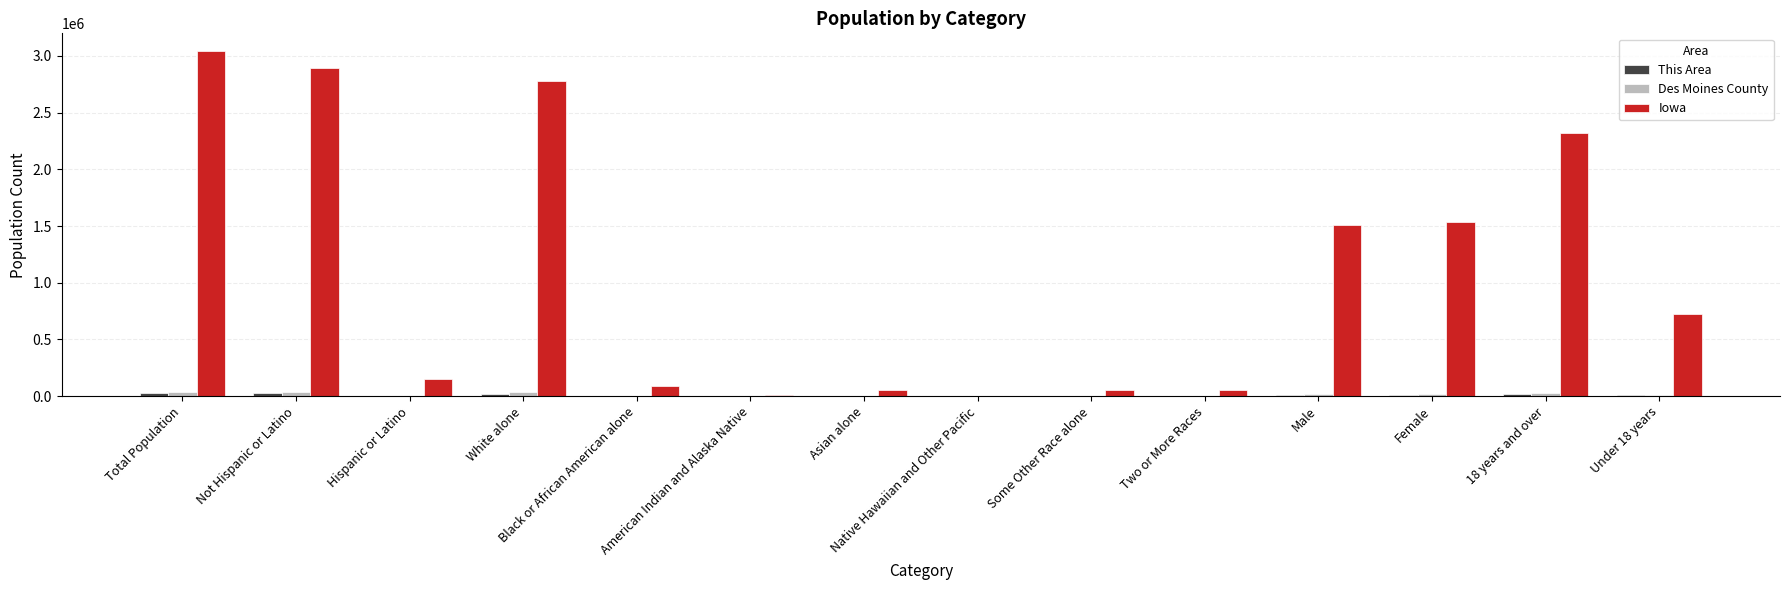

Which series has the largest total across all categories?

Iowa